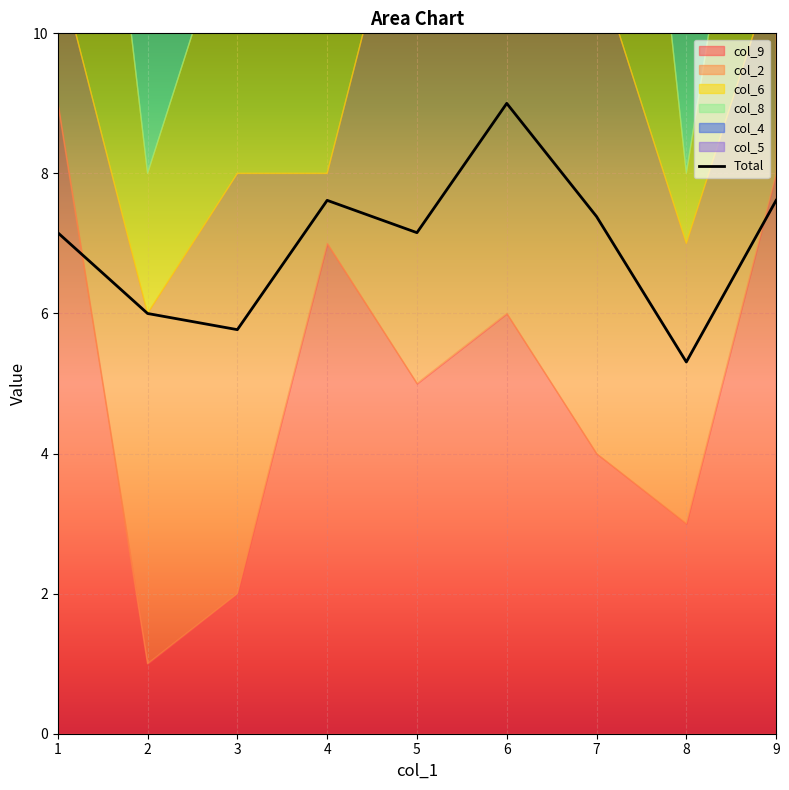

What is the minimum value shown in the chart?

5.3